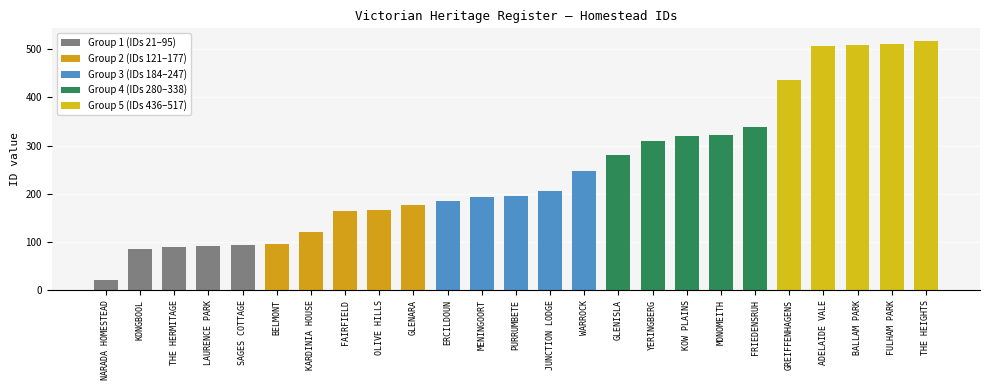

At which label does the data first exceed 196?

JUNCTION LODGE